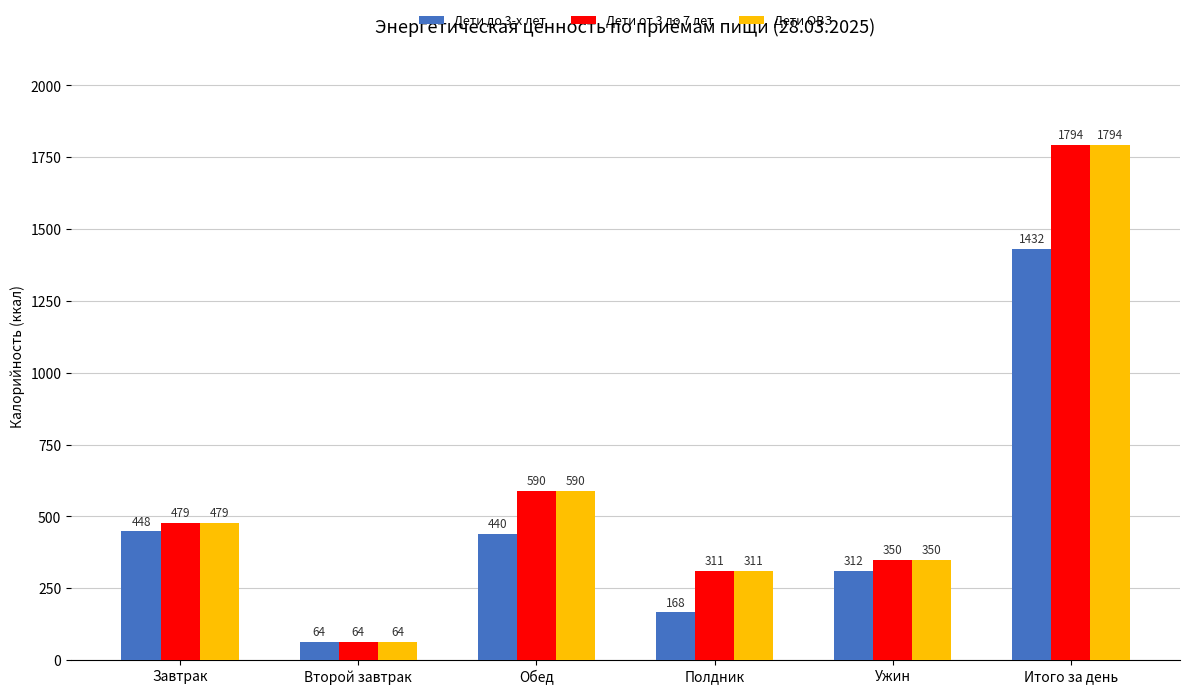

Is it true that Дети ОВЗ equals 239 at Ужин?

False